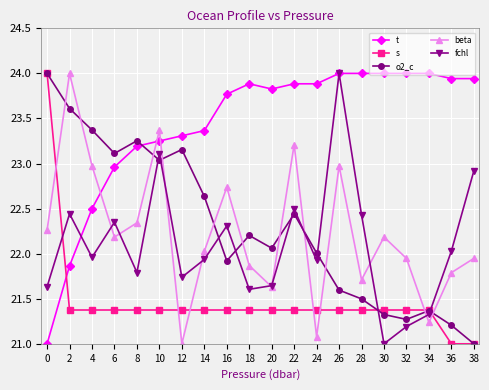

Is it true that s equals 21.0 at 36?

True